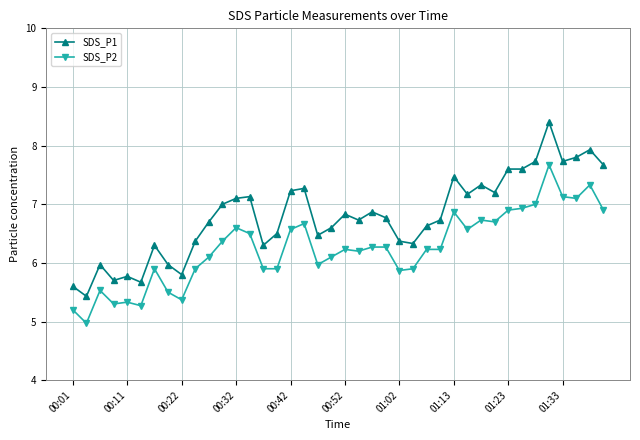

Does the chart have visible grid lines?

Yes